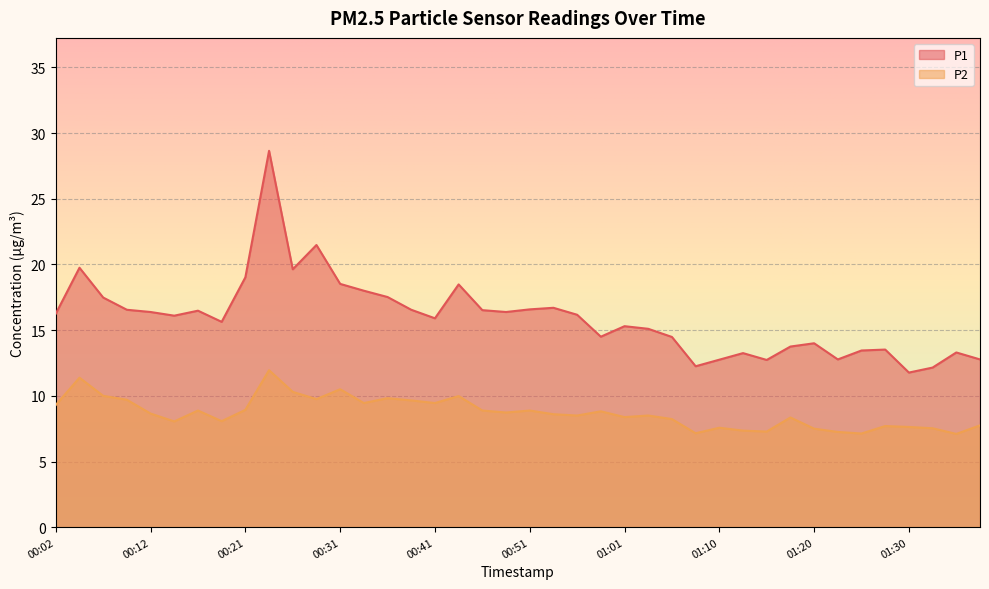

True or false: P1 has a value of 19.0 at 00:21.

True